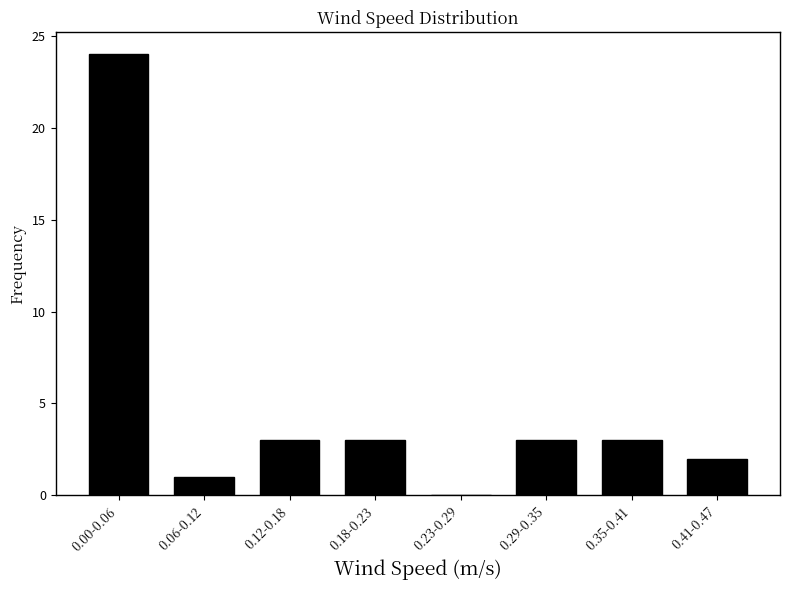

Reading left to right, list all the values displayed in this chart.

0.00-0.06=24	0.06-0.12=1	0.12-0.18=3	0.18-0.23=3	0.23-0.29=0	0.29-0.35=3	0.35-0.41=3	0.41-0.47=2